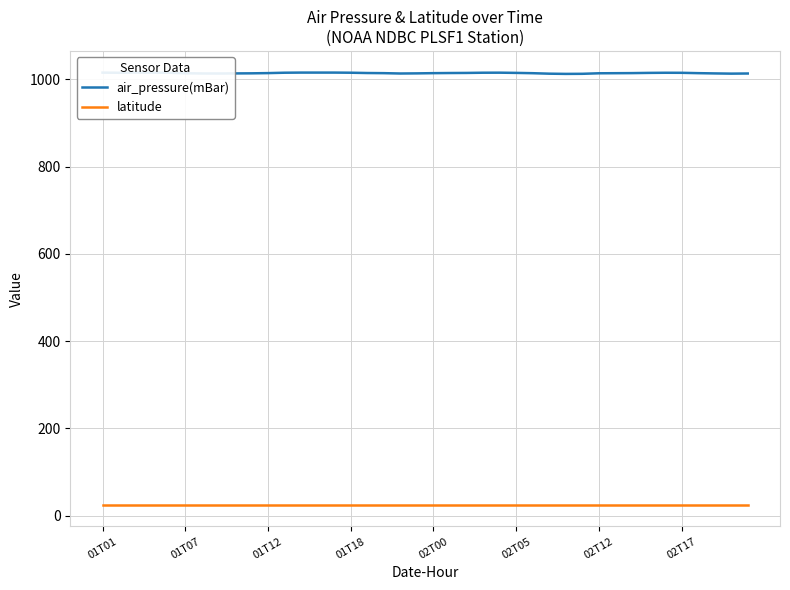

The value of latitude at 39 is 33.0. True or false?

False